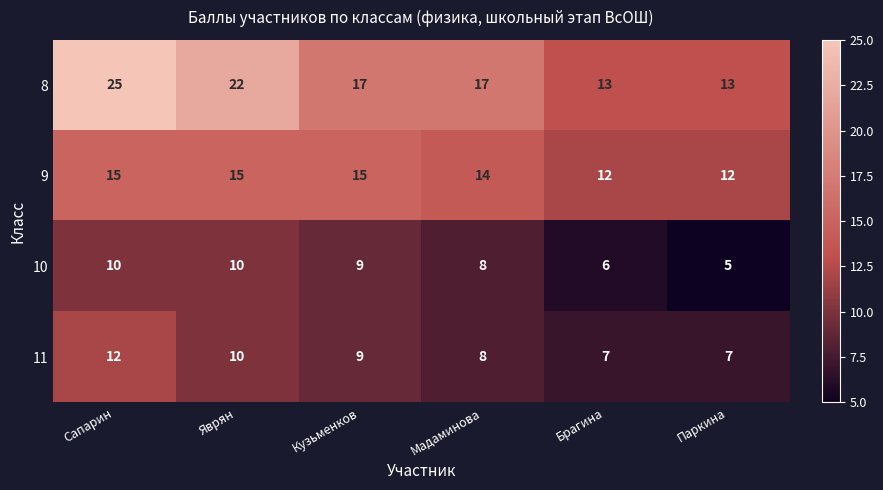

Which series changed the most between Яврян and Паркина?

8